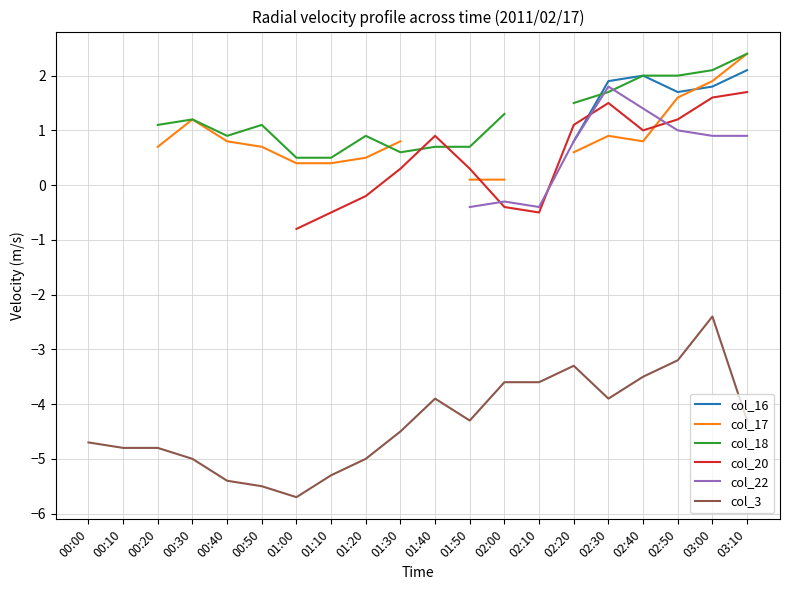

Read the col_18 value at 02:20.

1.5